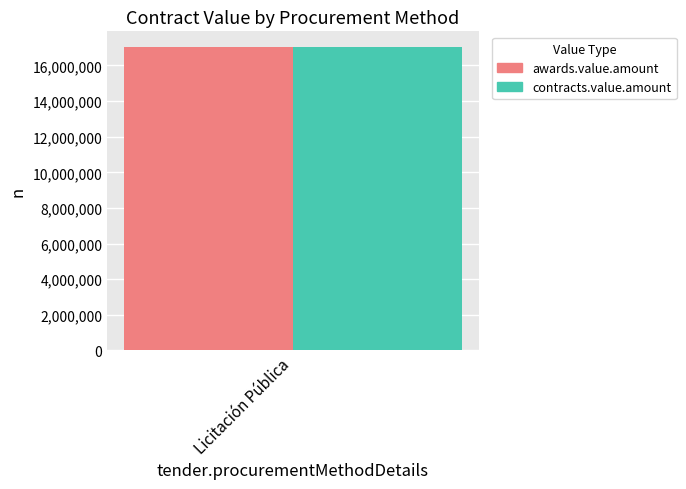

What are all the series names shown in the legend?

awards.value.amount, contracts.value.amount